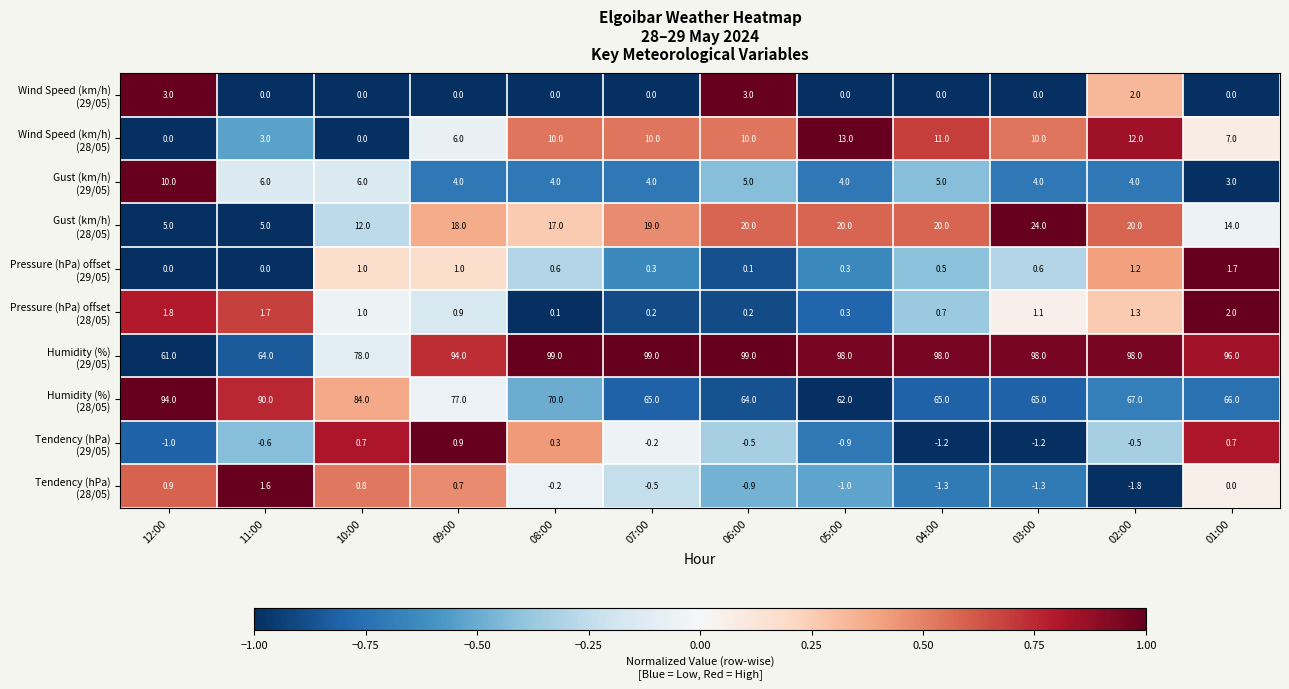

At which category does the chart reach its minimum across all series?

02:00